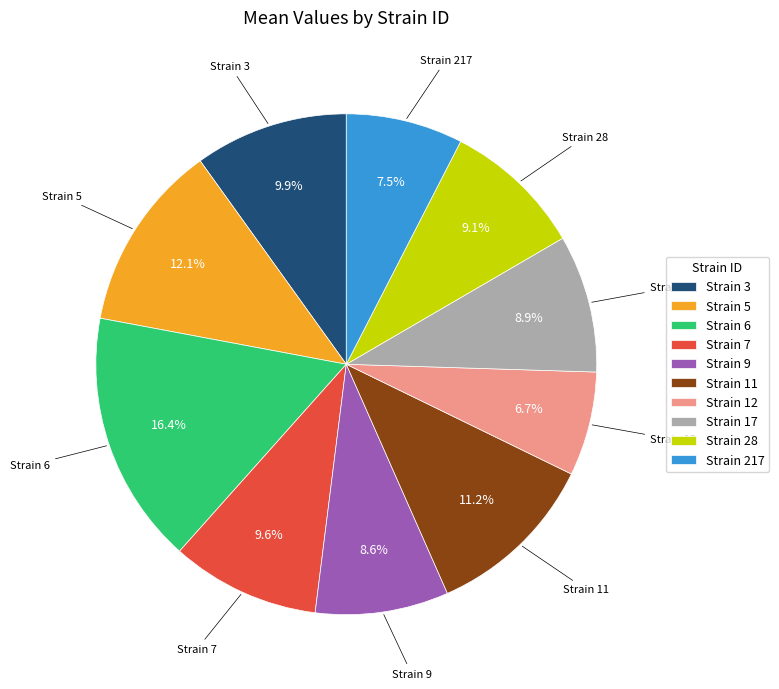

Is Strain 28 the majority of the pie?

No